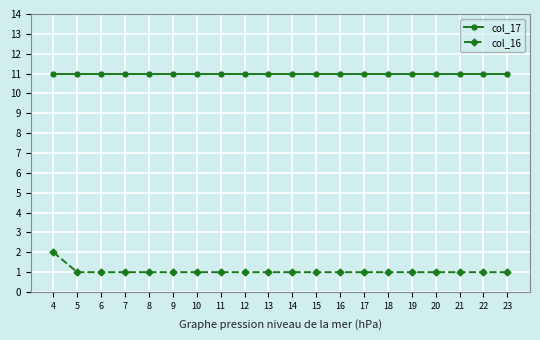

Reading left to right, what are all the values shown in this chart?

col_17: 11	11	11	11	11	11	11	11	11	11	11	11	11	11	11	11	11	11	11	11
col_16: 2	1	1	1	1	1	1	1	1	1	1	1	1	1	1	1	1	1	1	1